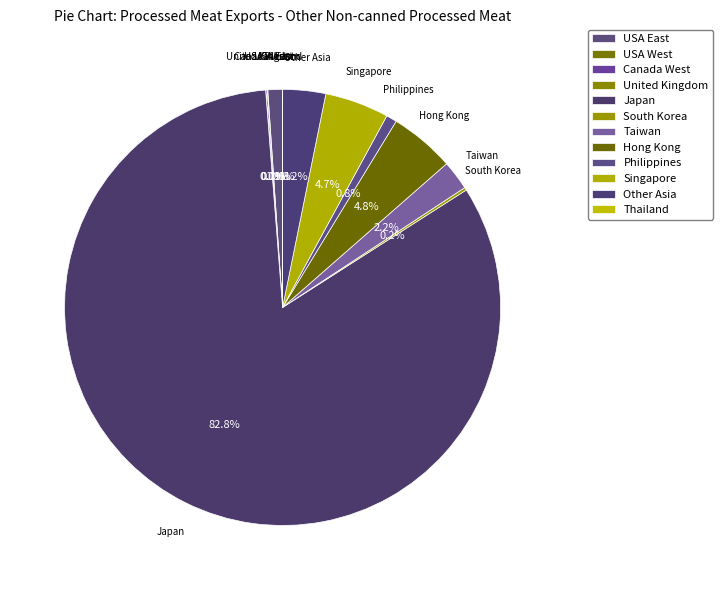

Is there any slice that represents more than half of the pie?

Yes